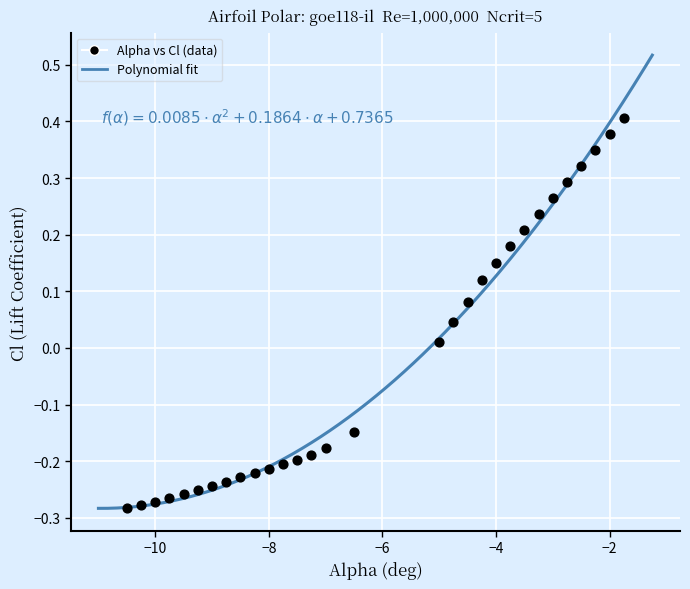

What is the range of Y values (max minus min)?

0.7